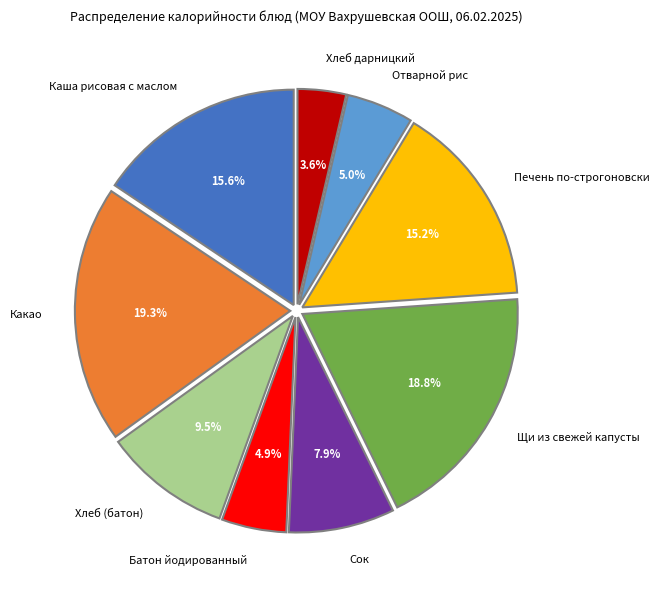

Does Печень по-строгоновски account for over 50% of the chart?

No